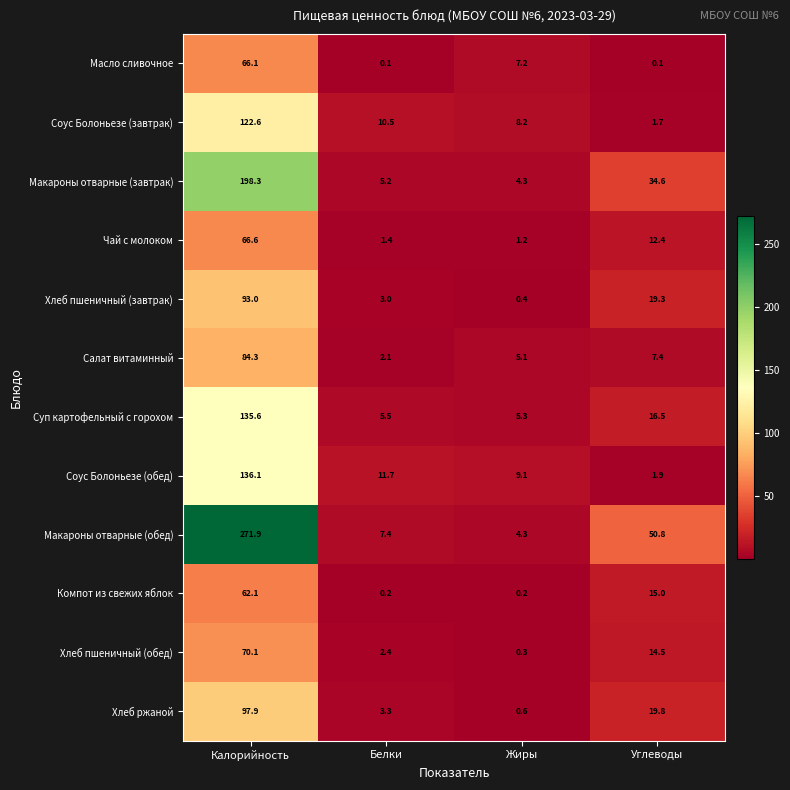

Which label corresponds to the largest value in the chart?

Калорийность